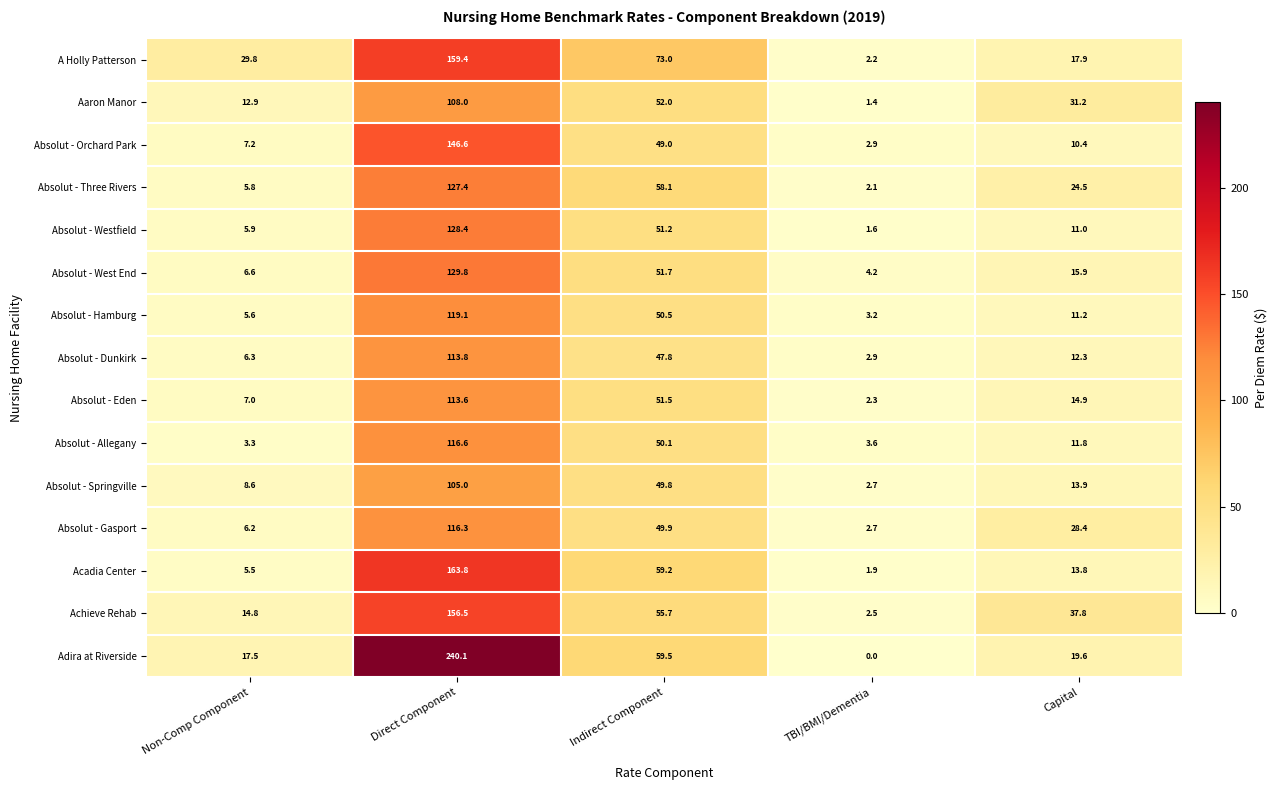

At which label does Absolut - Eden reach its peak?

Direct Component